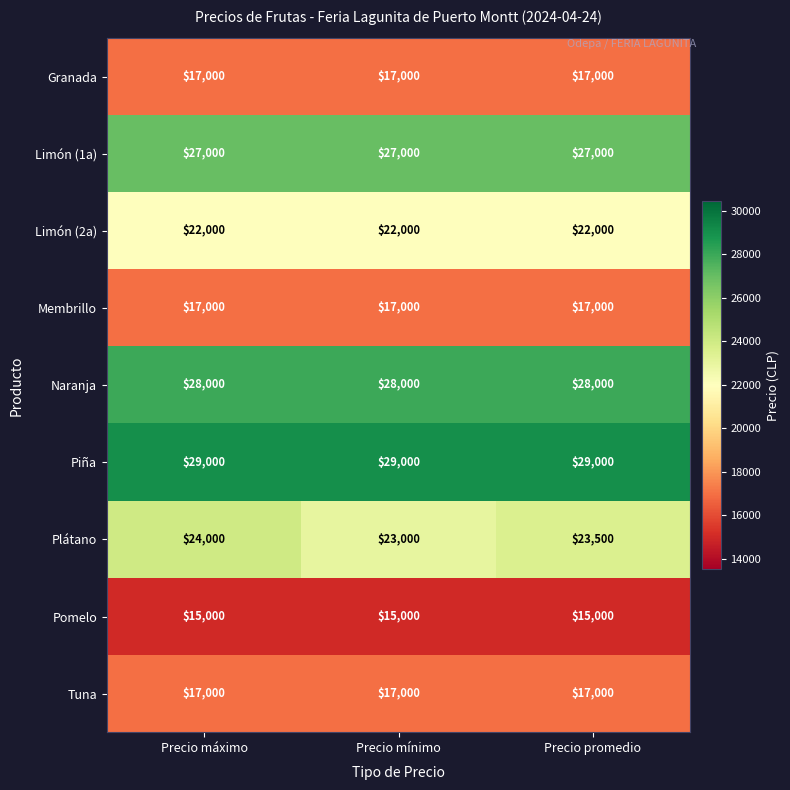

What is the approximate value of Limón (1a) at Precio mínimo?

27000